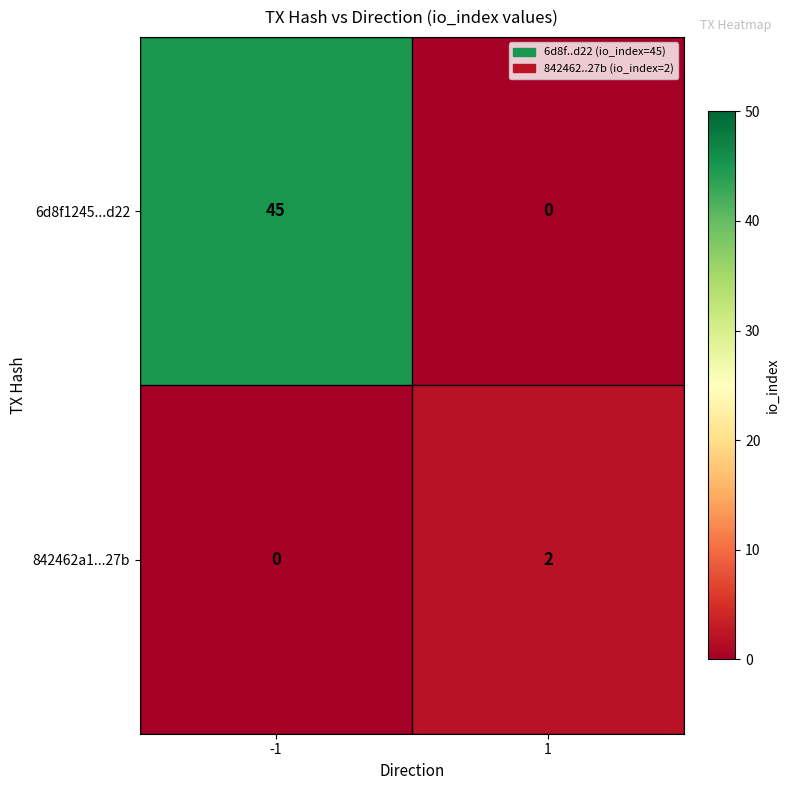

What is the difference between the maximum and minimum values in the 6d8f1245...d22 series?

45